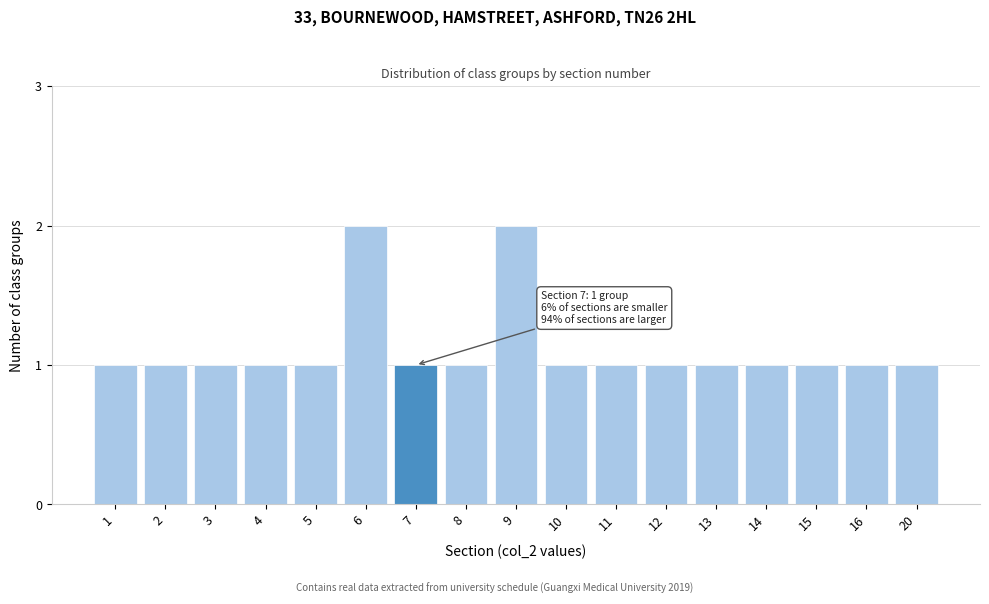

Reading right to left, extract all data points from this chart.

20=1	16=1	15=1	14=1	13=1	12=1	11=1	10=1	9=2	8=1	7=1	6=2	5=1	4=1	3=1	2=1	1=1